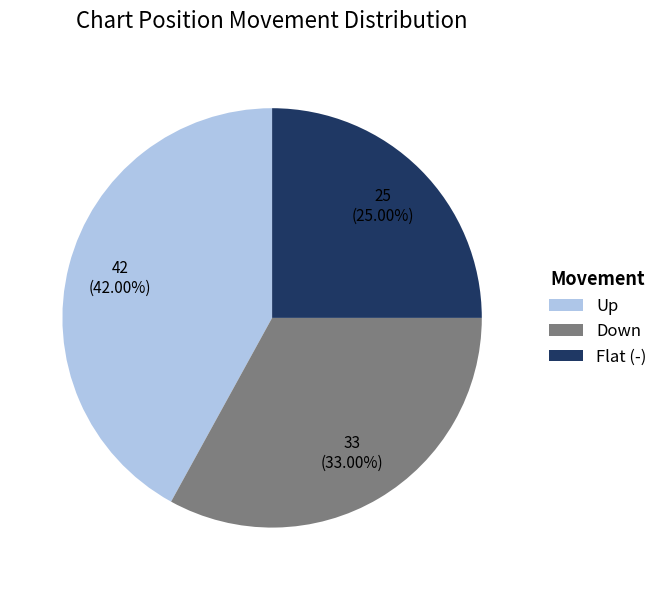

Count the number of slices in the pie.

3